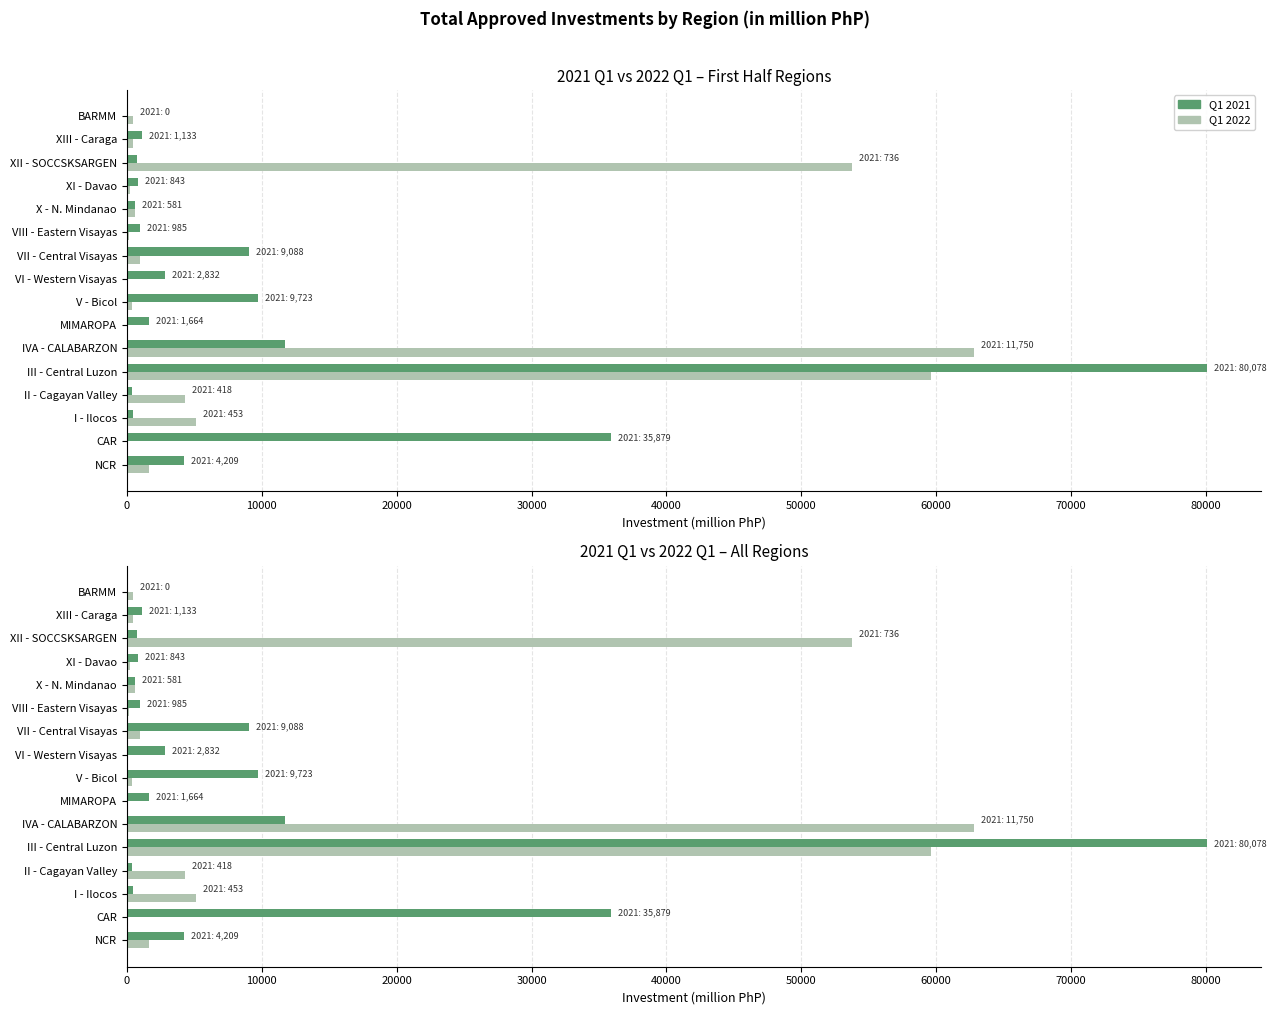

How many distinct data groups are displayed?

2